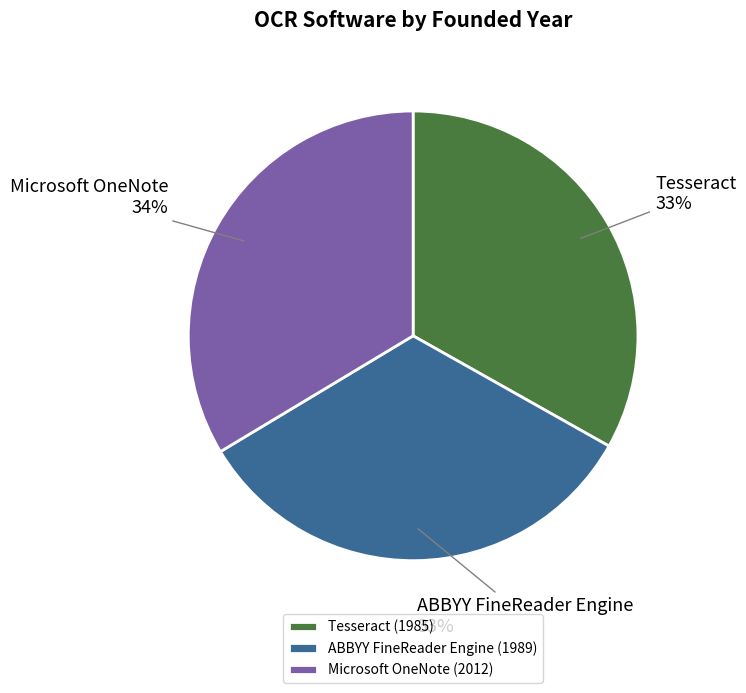

To the nearest percent, what is the combined percentage of ABBYY FineReader Engine and Microsoft OneNote?

67%